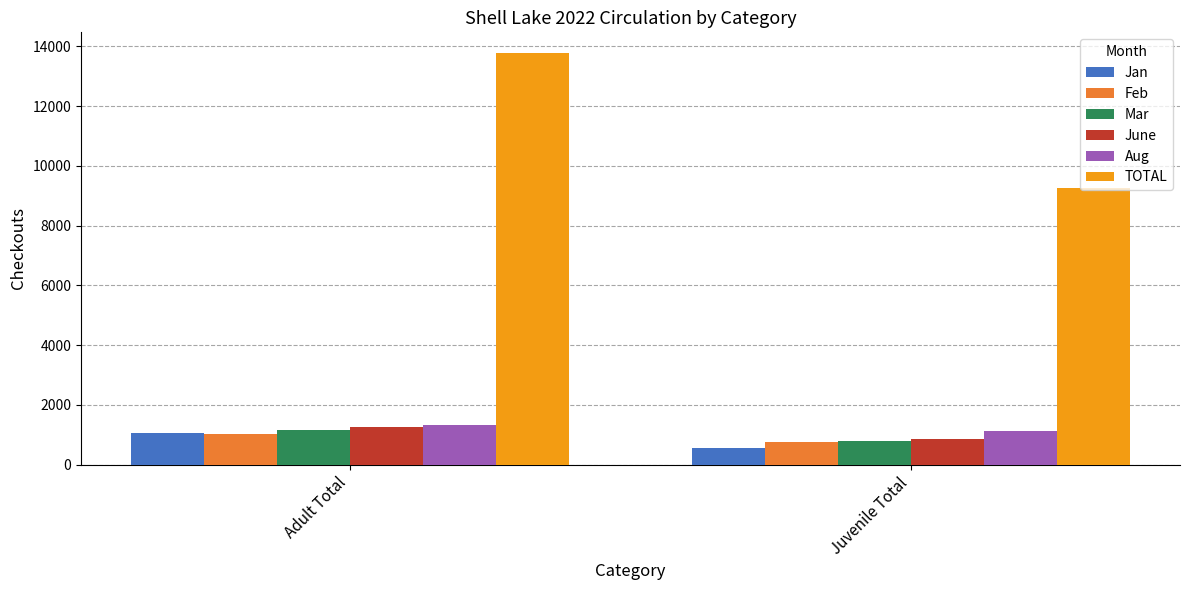

What is the value of the Mar bar at the 2nd from the left?

793